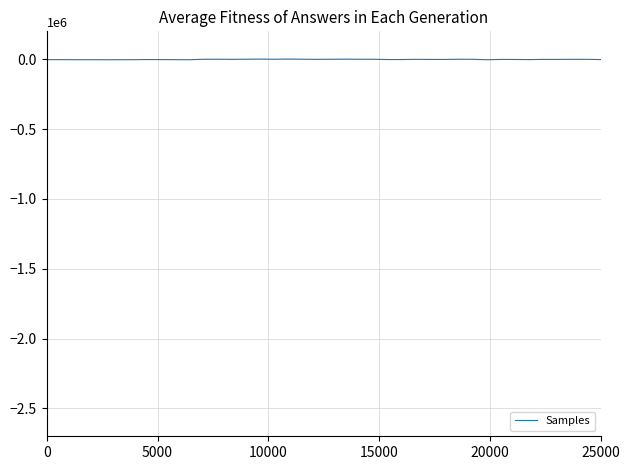

What is the minimum value shown in the chart?

-3695